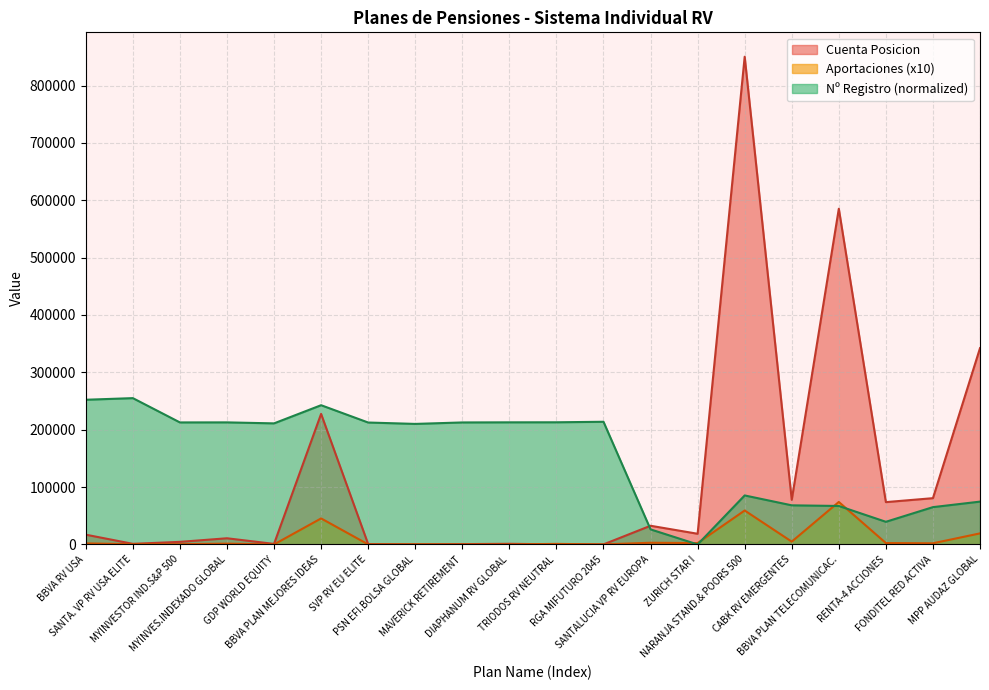

Which series has the largest total across all categories?

Nº Registro (normalized)